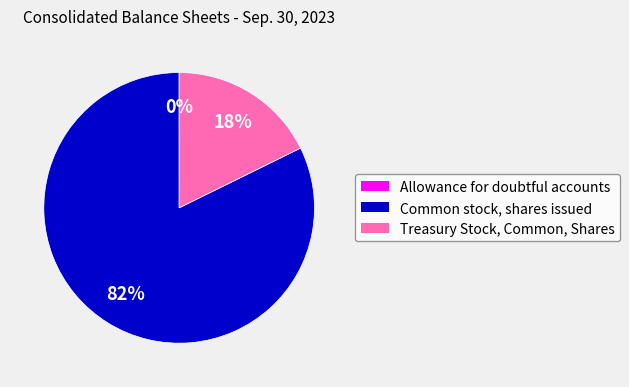

Between Common stock, shares issued and Treasury Stock, Common, Shares, which is larger?

Common stock, shares issued